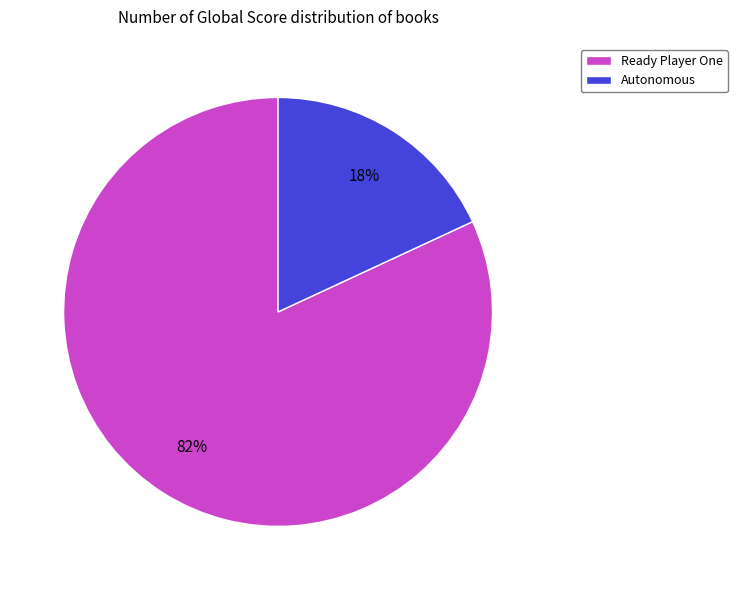

To the nearest percent, what percentage of the pie is Ready Player One?

82%